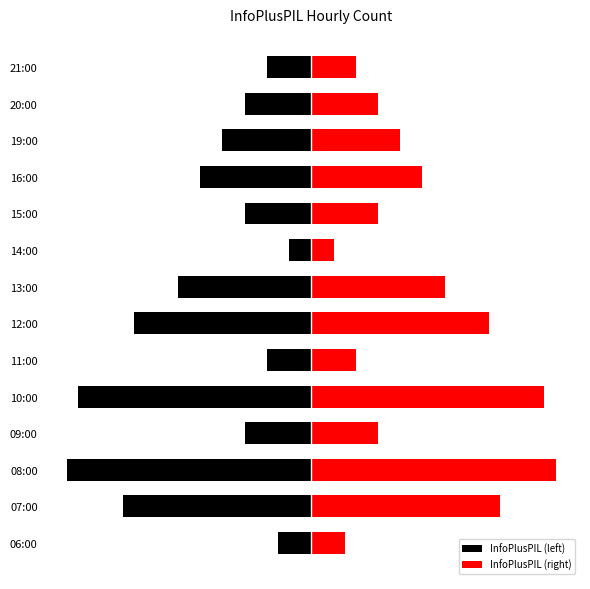

What is the difference between the InfoPlusPIL (right) values at 09:00 and 12:00?

10